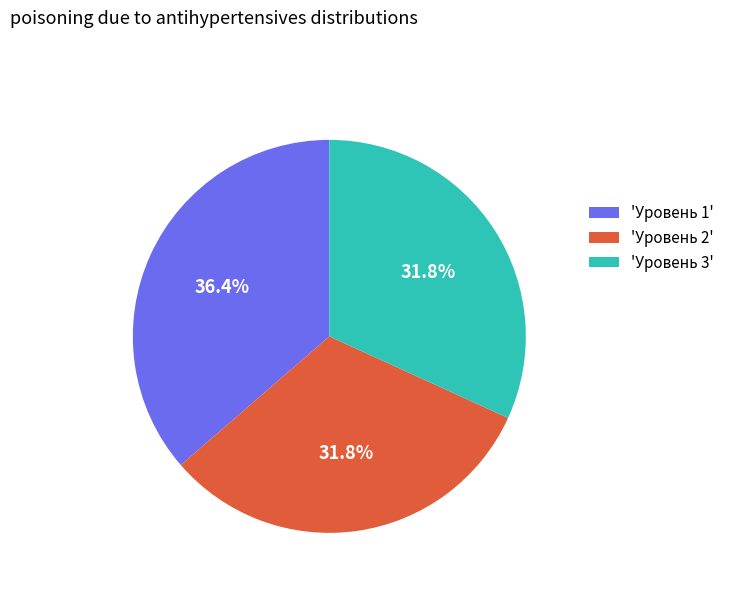

What is the largest slice in the pie chart?

'Уровень 1'